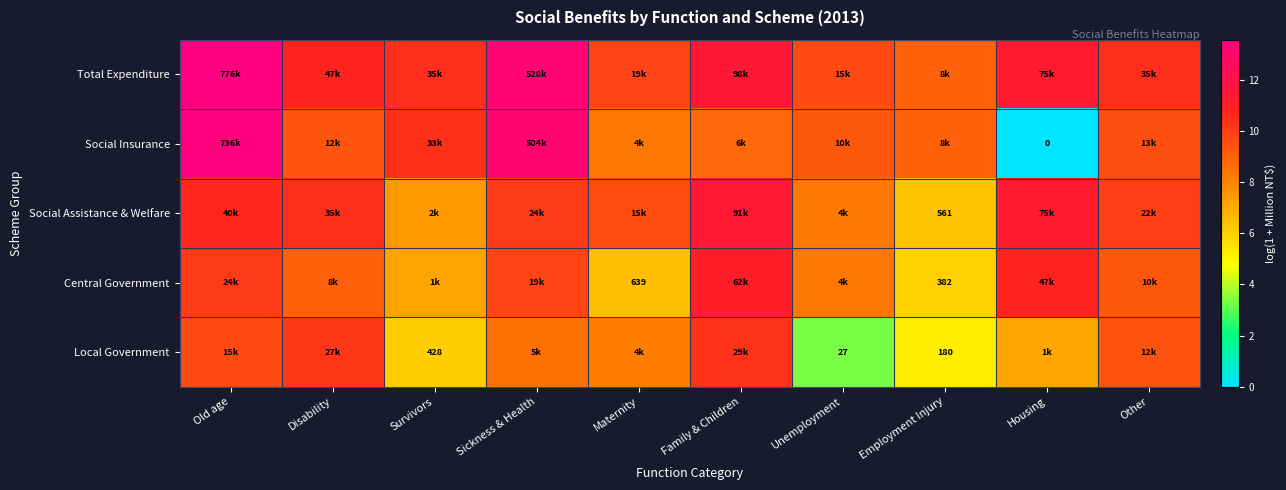

Which series has the largest total across all categories?

Total Expenditure